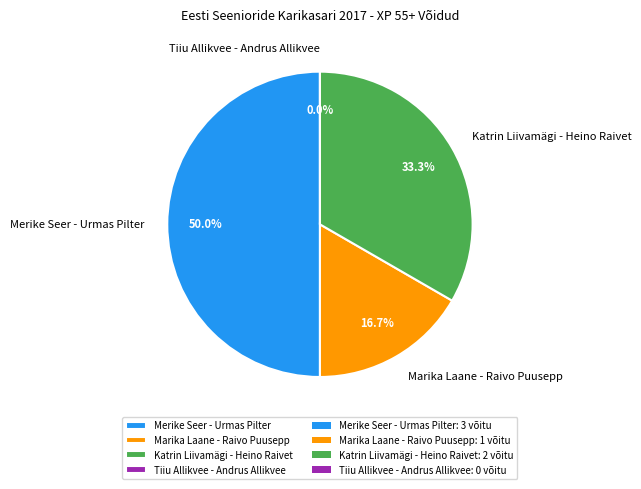

Combined, what portion of the pie is Katrin Liivamägi - Heino Raivet and Marika Laane - Raivo Puusepp?

50.0%